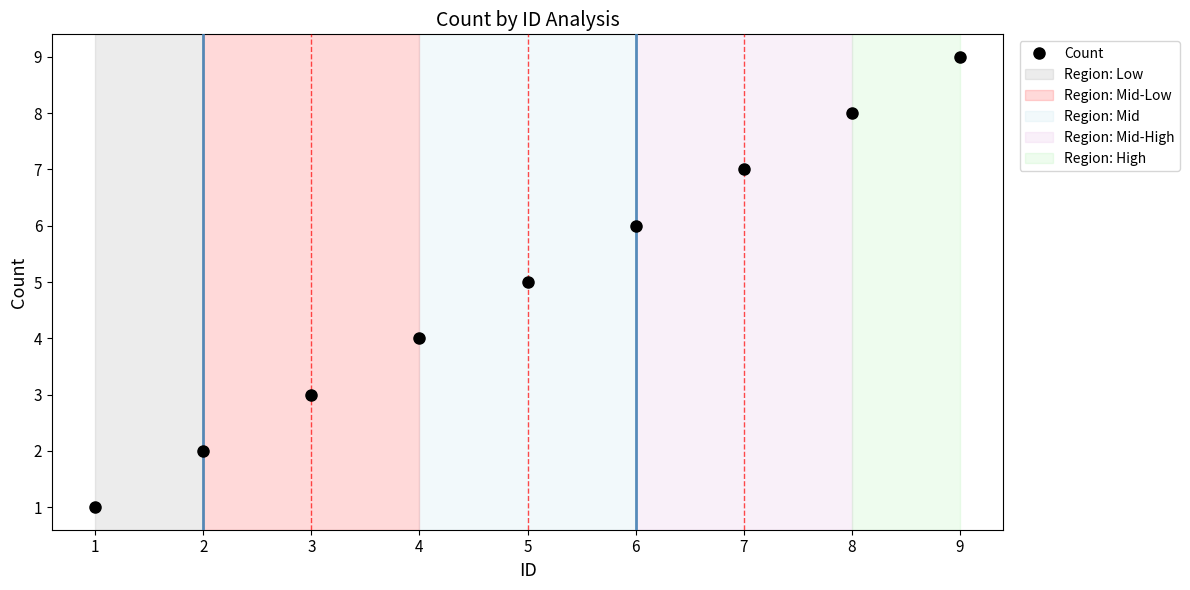

Approximately how many times larger is the value at 9 compared to 5?

1.8